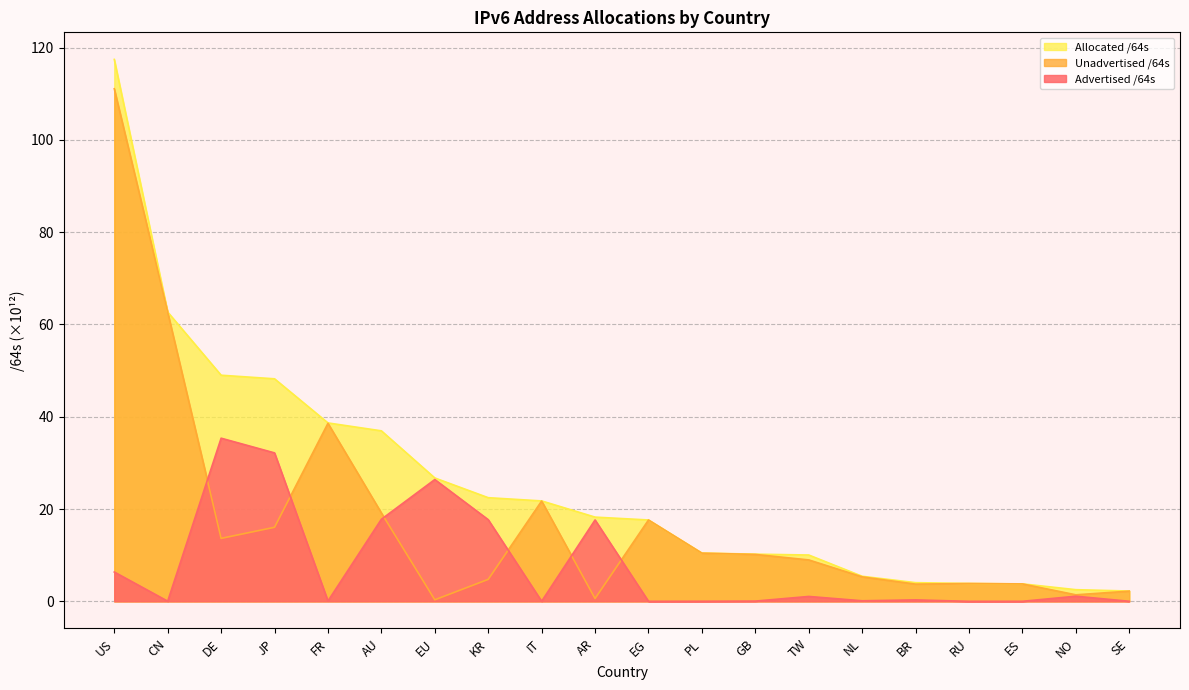

At which label does Advertised /64s reach its peak?

DE